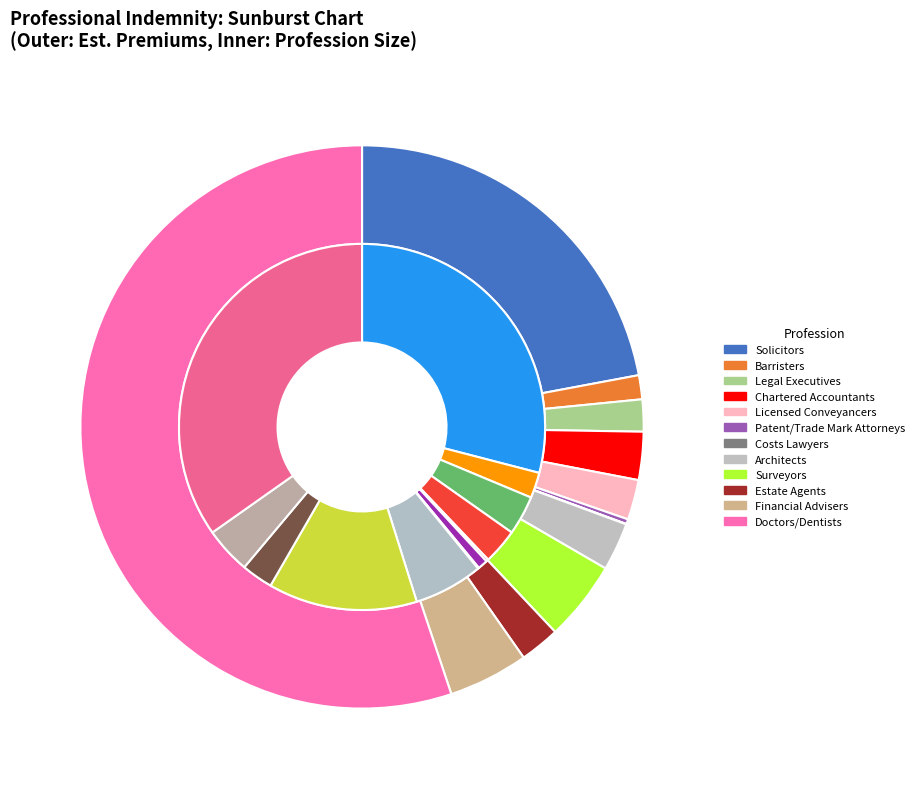

What is the majority slice?

Doctors/Dentists